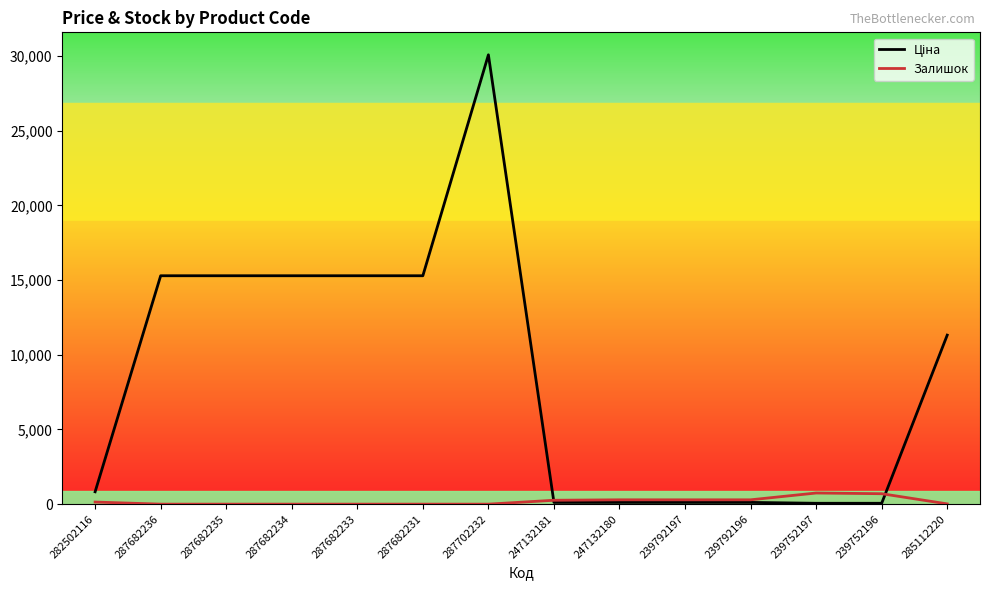

Which series has the largest range (max minus min)?

Ціна